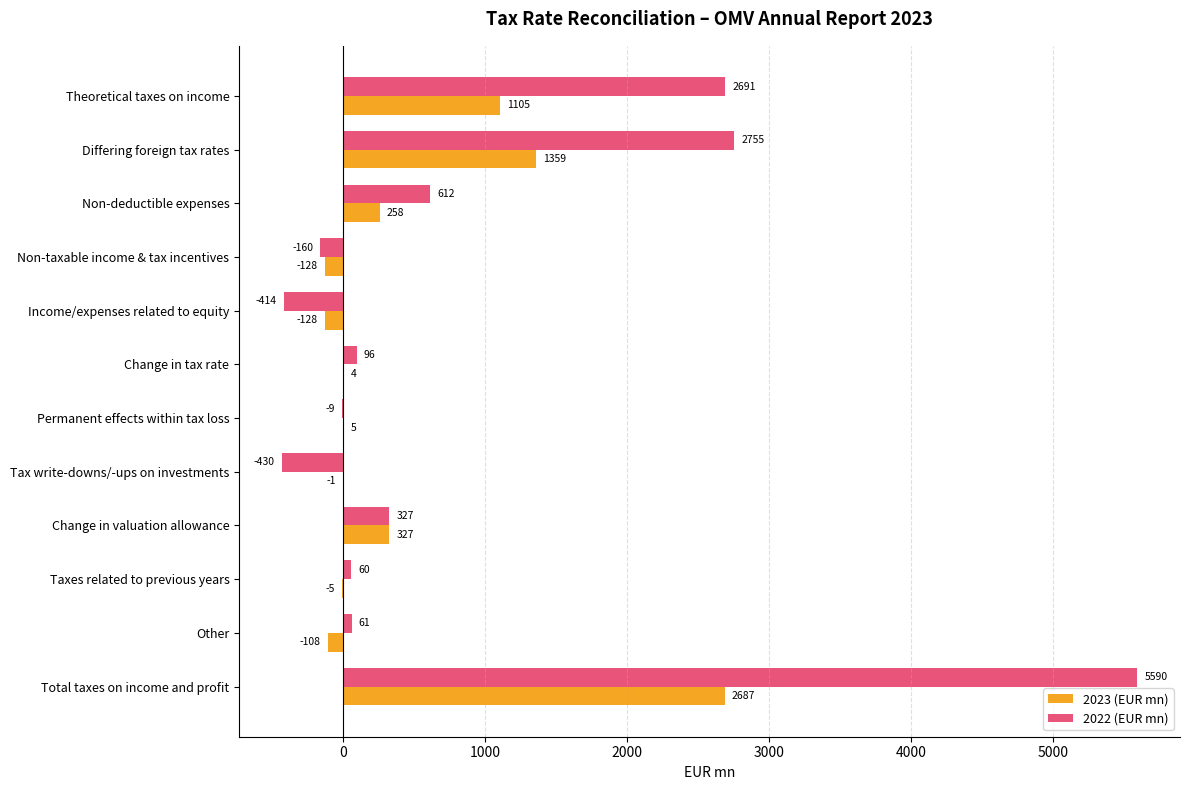

The value of 2022 (EUR mn) at Theoretical taxes on income is 2691. True or false?

True